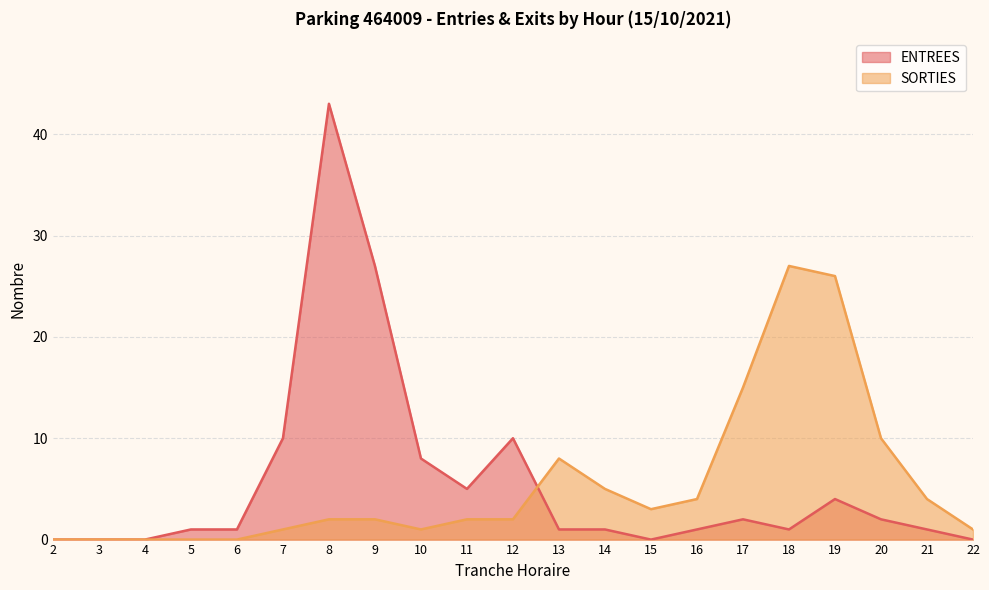

Reading right to left, extract all data points from this chart.

ENTREES: 22=0	21=1	20=2	19=4	18=1	17=2	16=1	15=0	14=1	13=1	12=10	11=5	10=8	9=27	8=43	7=10	6=1	5=1	4=0	3=0	2=0
SORTIES: 22=1	21=4	20=10	19=26	18=27	17=15	16=4	15=3	14=5	13=8	12=2	11=2	10=1	9=2	8=2	7=1	6=0	5=0	4=0	3=0	2=0